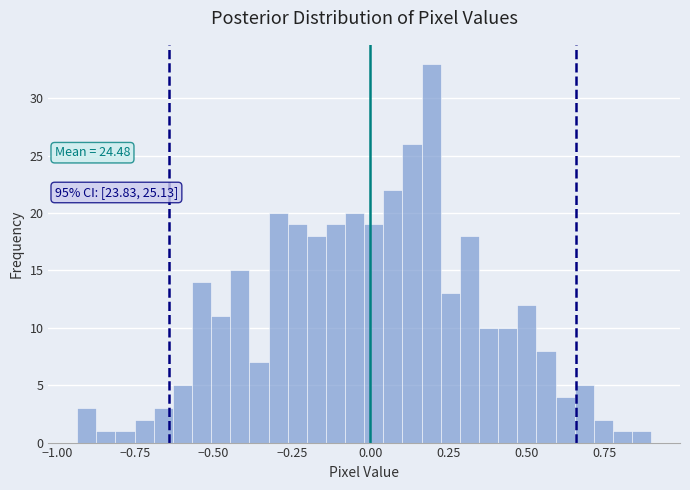

Around what value on the x-axis is the tallest bar? Give the approximate position of its centre, as read against the axis.

0.20